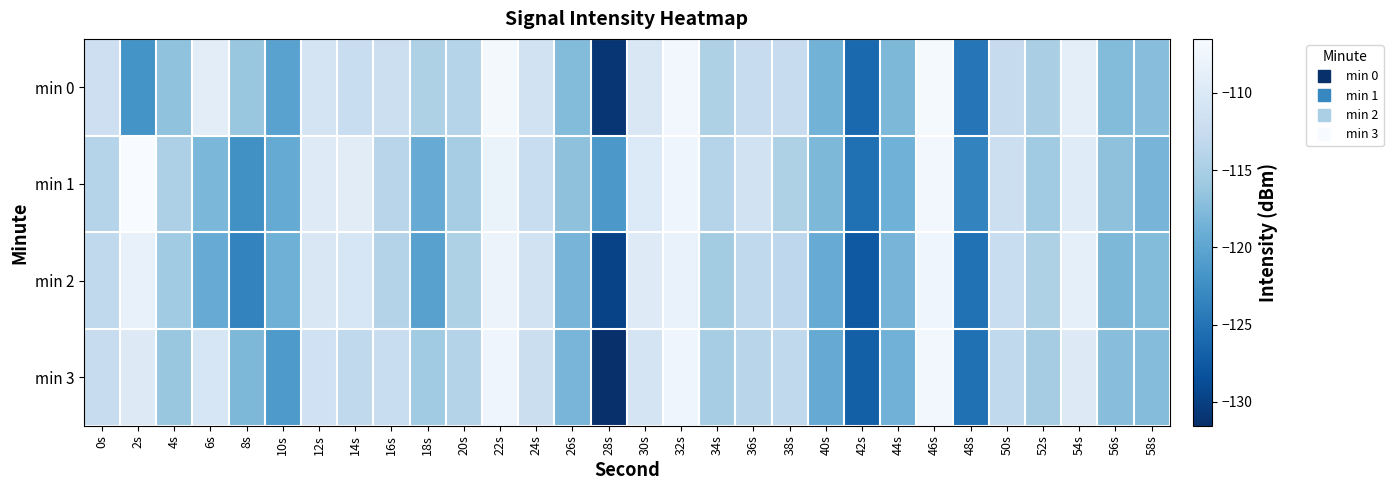

Which series has the widest spread of values?

min 3